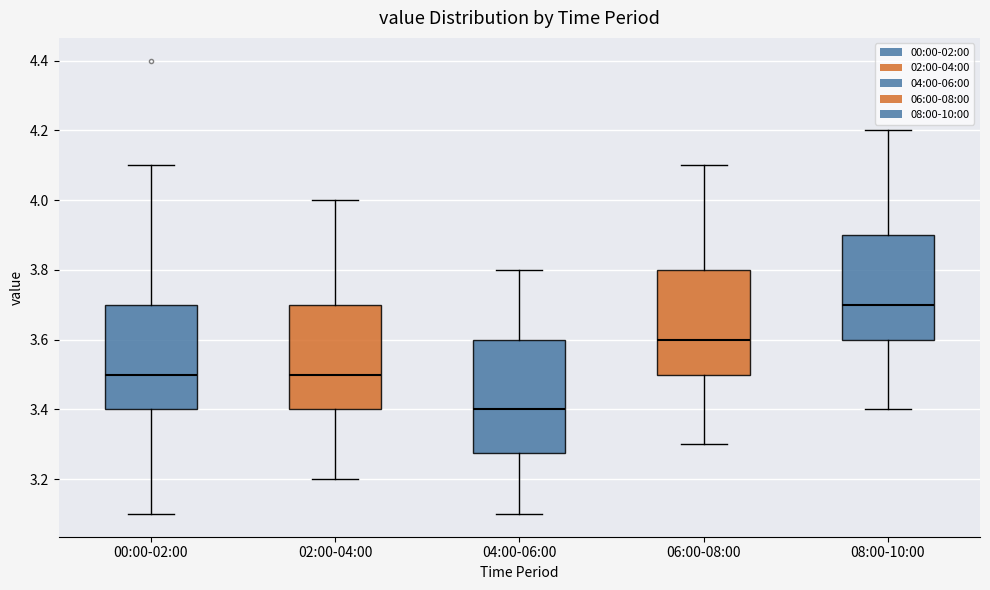

Reading left to right, read every box against the y-axis: the position of its median line, the range the box covers, and the ends of its whiskers. The values are not printed on the chart, so give them approximately, as read against the axis.

00:00-02:00: median 3.50, box 3.40 to 3.70, whiskers 3.10 to 4.10
02:00-04:00: median 3.50, box 3.40 to 3.70, whiskers 3.20 to 4.00
04:00-06:00: median 3.40, box 3.28 to 3.60, whiskers 3.10 to 3.80
06:00-08:00: median 3.60, box 3.50 to 3.80, whiskers 3.30 to 4.10
08:00-10:00: median 3.70, box 3.60 to 3.90, whiskers 3.40 to 4.20